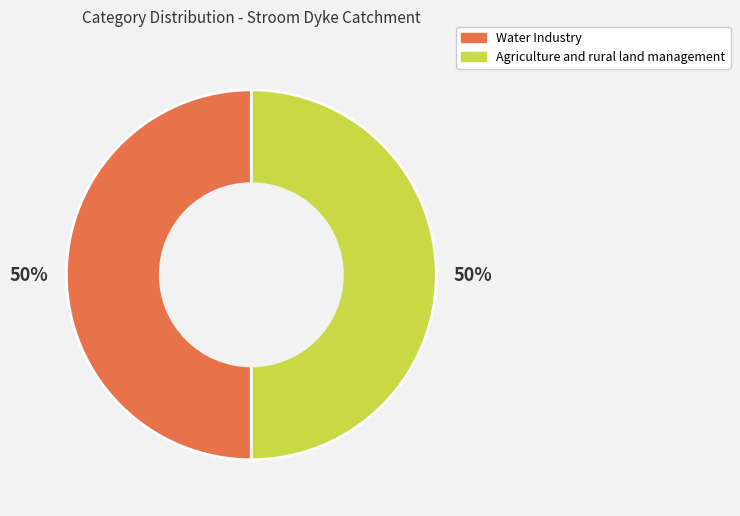

The Agriculture and rural land management slice represents 50% of the pie. True or false?

True